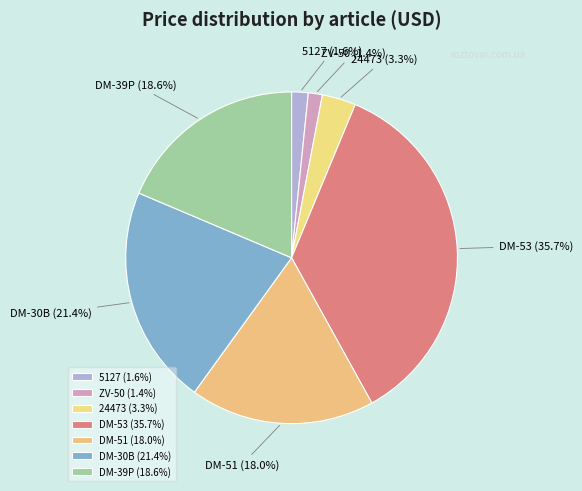

To the nearest percent, what is the difference between the DM-53 and ZV-50 slice percentages?

34%